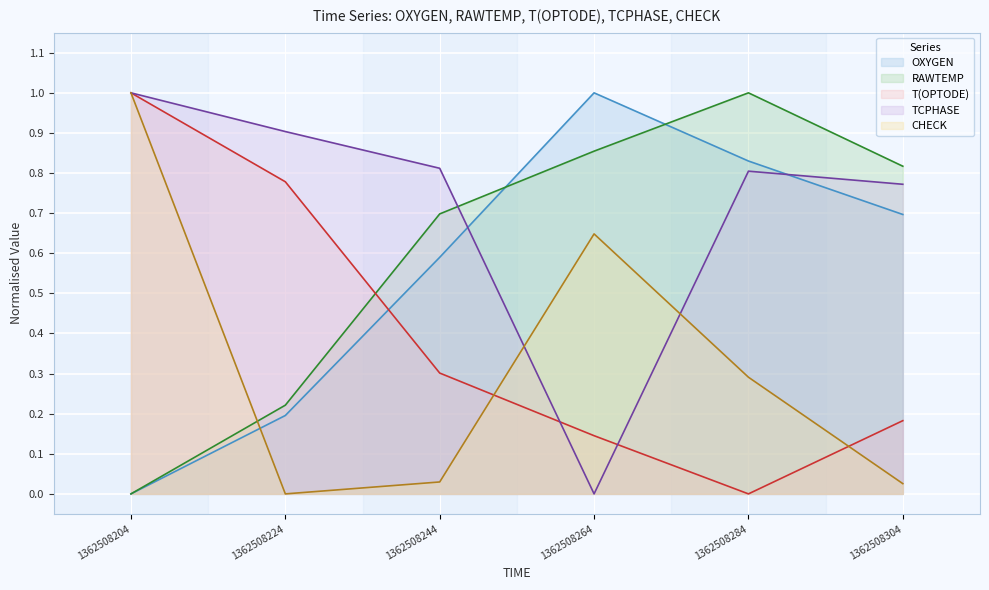

How many lines are shown in the chart?

5